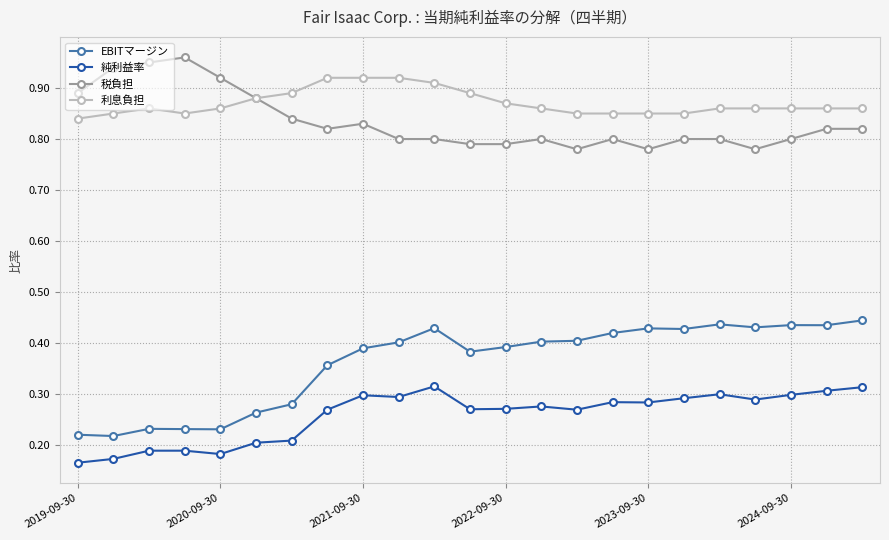

At how many categories does at least one series exceed 0?

23